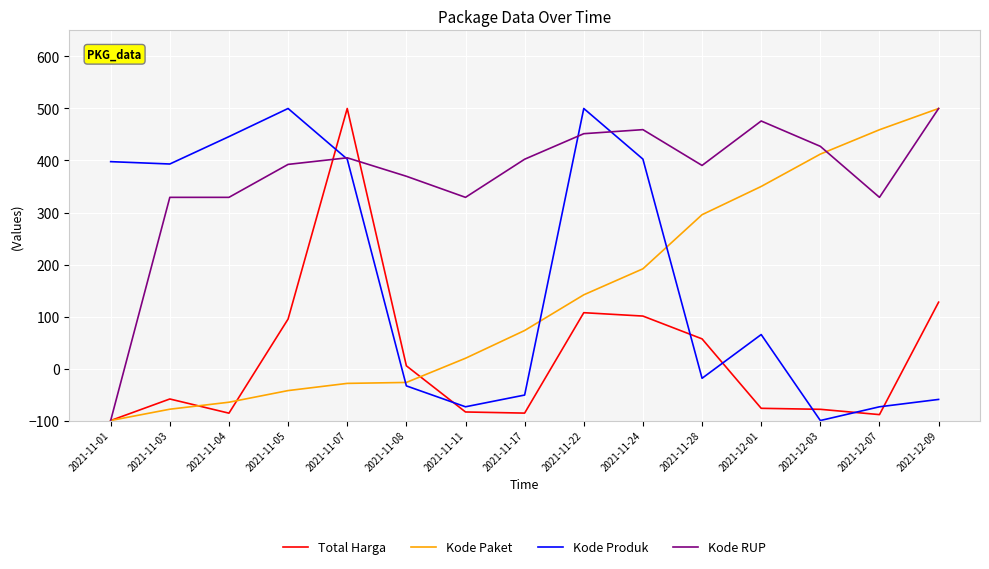

What is the total value across all series at 2021-11-05?

945.2